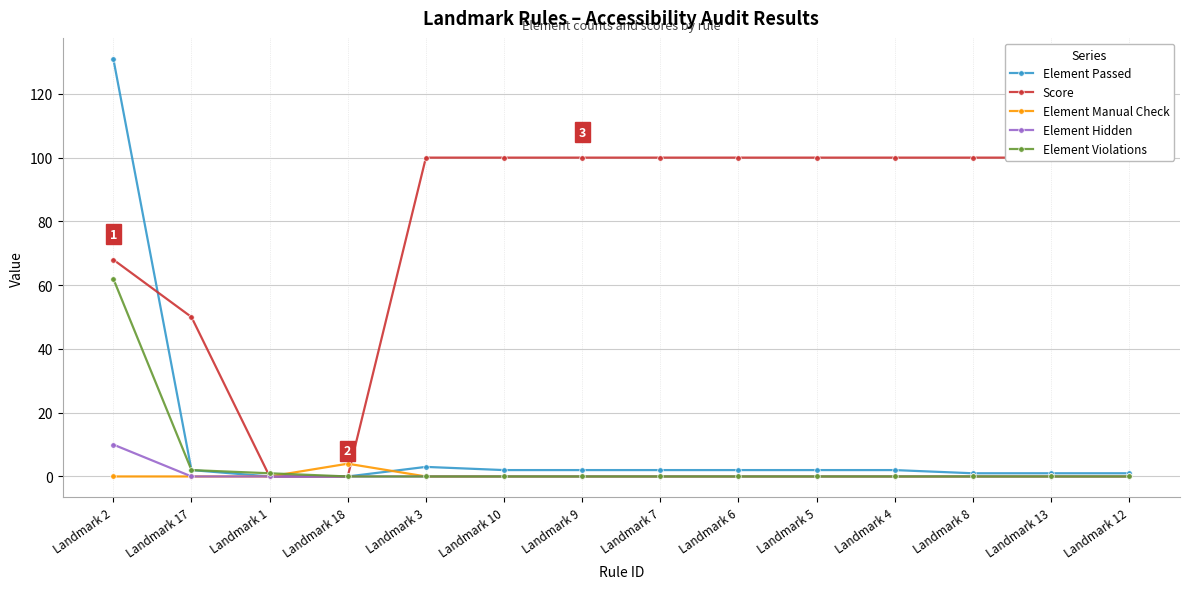

Reading right to left, what are all the values shown in this chart?

Element Passed: Landmark 12=1	Landmark 13=1	Landmark 8=1	Landmark 4=2	Landmark 5=2	Landmark 6=2	Landmark 7=2	Landmark 9=2	Landmark 10=2	Landmark 3=3	Landmark 18=0	Landmark 1=0	Landmark 17=2	Landmark 2=131
Score: Landmark 12=100	Landmark 13=100	Landmark 8=100	Landmark 4=100	Landmark 5=100	Landmark 6=100	Landmark 7=100	Landmark 9=100	Landmark 10=100	Landmark 3=100	Landmark 18=0	Landmark 1=0	Landmark 17=50	Landmark 2=68
Element Manual Check: Landmark 12=0	Landmark 13=0	Landmark 8=0	Landmark 4=0	Landmark 5=0	Landmark 6=0	Landmark 7=0	Landmark 9=0	Landmark 10=0	Landmark 3=0	Landmark 18=4	Landmark 1=0	Landmark 17=0	Landmark 2=0
Element Hidden: Landmark 12=0	Landmark 13=0	Landmark 8=0	Landmark 4=0	Landmark 5=0	Landmark 6=0	Landmark 7=0	Landmark 9=0	Landmark 10=0	Landmark 3=0	Landmark 18=0	Landmark 1=0	Landmark 17=0	Landmark 2=10
Element Violations: Landmark 12=0	Landmark 13=0	Landmark 8=0	Landmark 4=0	Landmark 5=0	Landmark 6=0	Landmark 7=0	Landmark 9=0	Landmark 10=0	Landmark 3=0	Landmark 18=0	Landmark 1=1	Landmark 17=2	Landmark 2=62